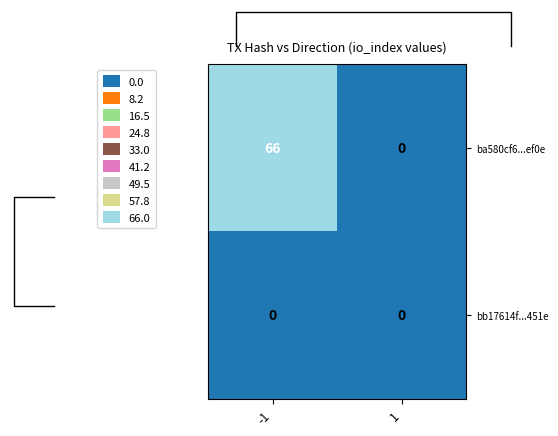

At which category does the chart reach its peak across all series?

-1